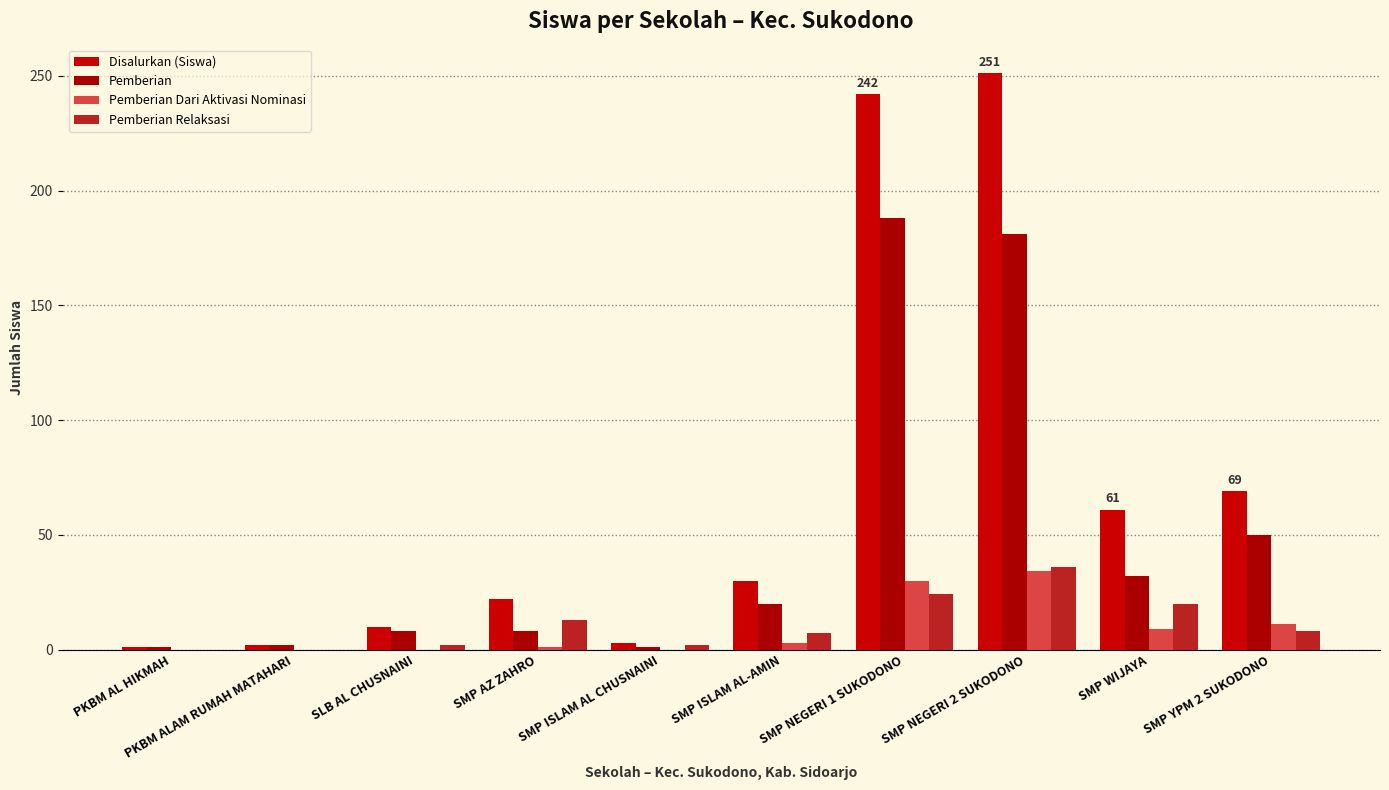

Reading right to left, list all the values displayed in this chart.

Disalurkan (Siswa): 69	61	251	242	30	3	22	10	2	1
Pemberian: 50	32	181	188	20	1	8	8	2	1
Pemberian Dari Aktivasi Nominasi: 11	9	34	30	3	0	1	0	0	0
Pemberian Relaksasi: 8	20	36	24	7	2	13	2	0	0